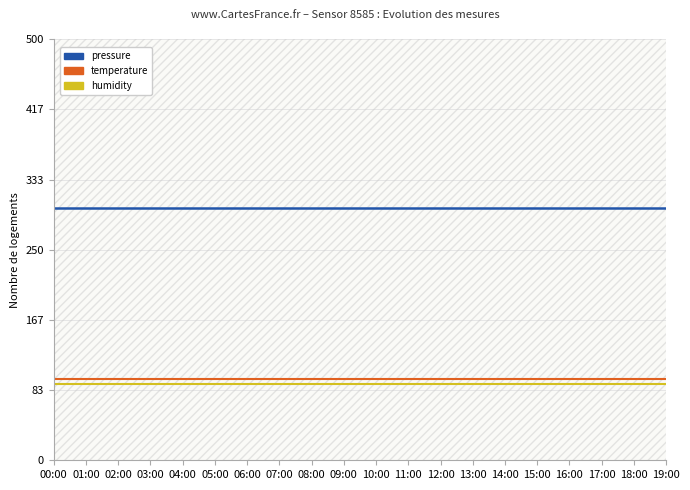

Which label corresponds to the smallest value in the chart?

00:00